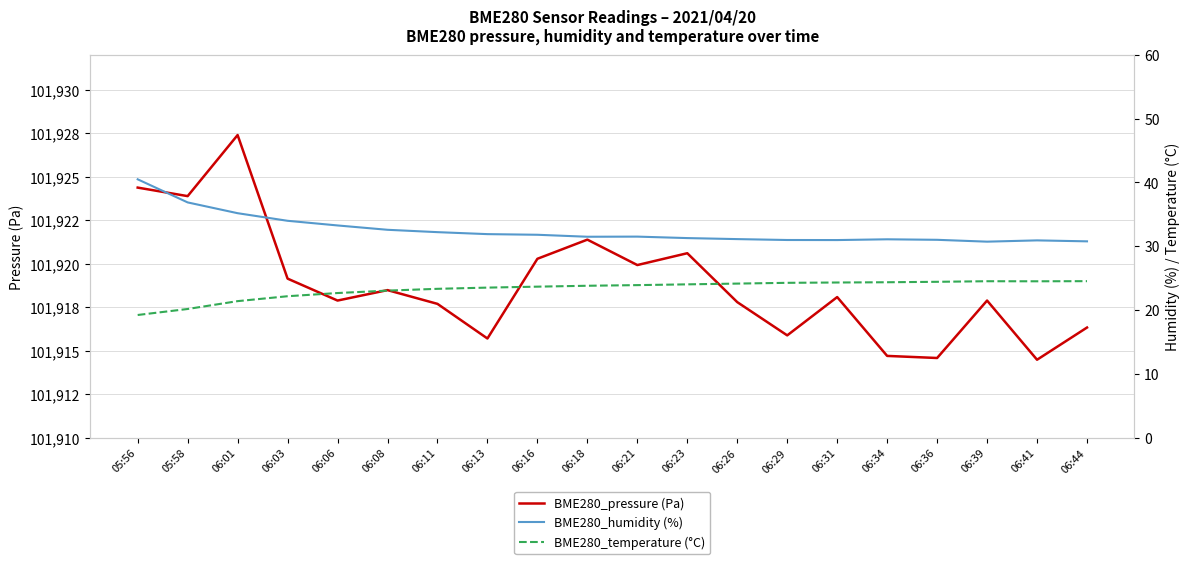

Is the value of BME280_temperature (°C) at 06:36 greater than the value of BME280_pressure (Pa) at 06:06?

No